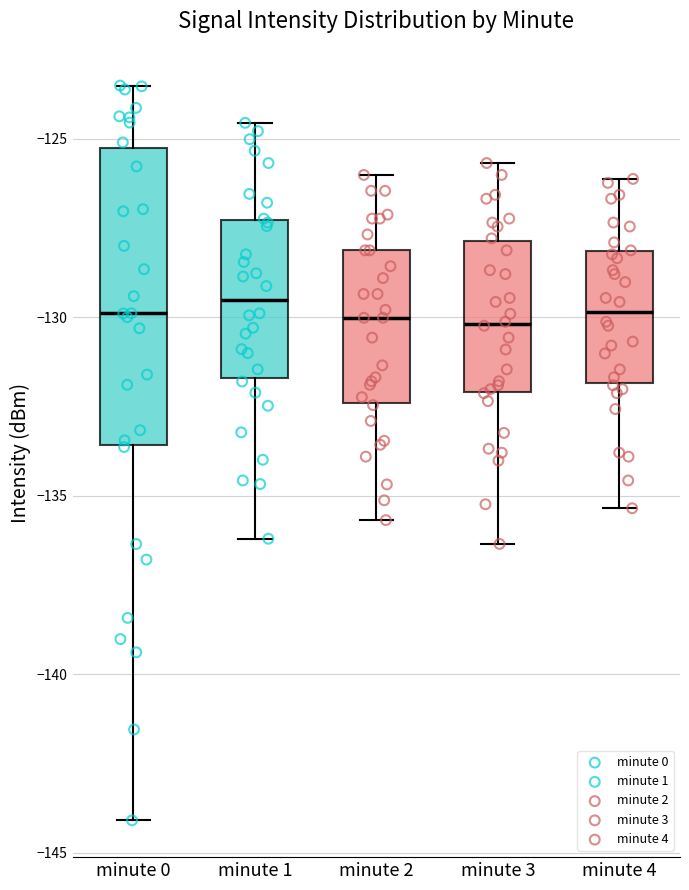

Comparing the boxes themselves (not the whiskers), which one is the tallest?

minute 0